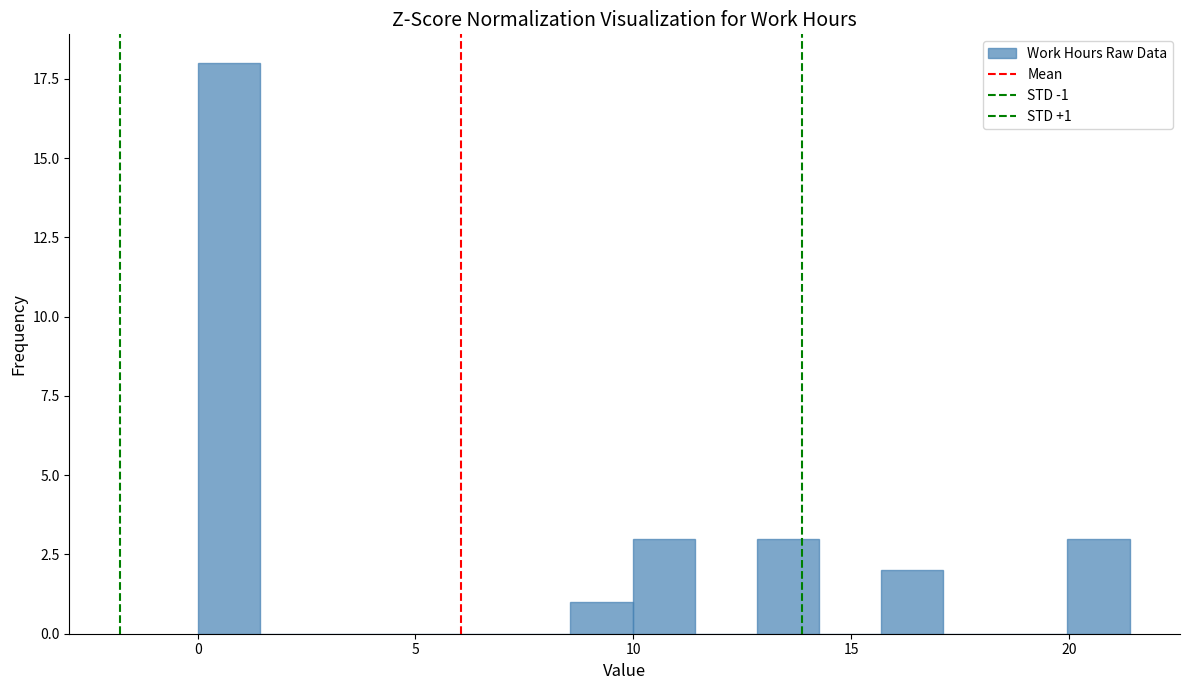

Around what value on the x-axis is the tallest bar? Give the approximate position of its centre, as read against the axis.

0.5